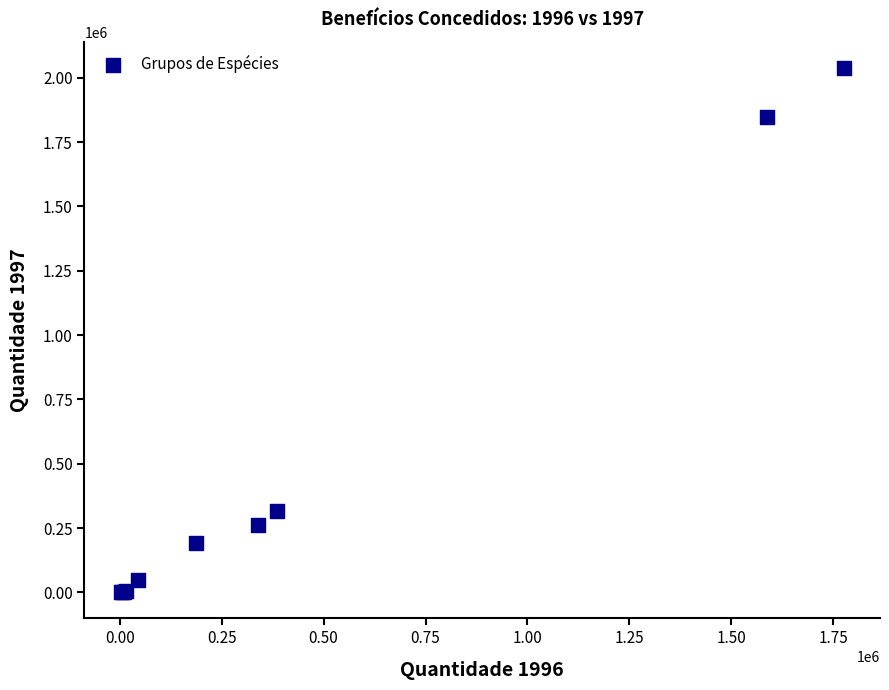

What Y value in the scatter plot is closest to 1020049?

318205